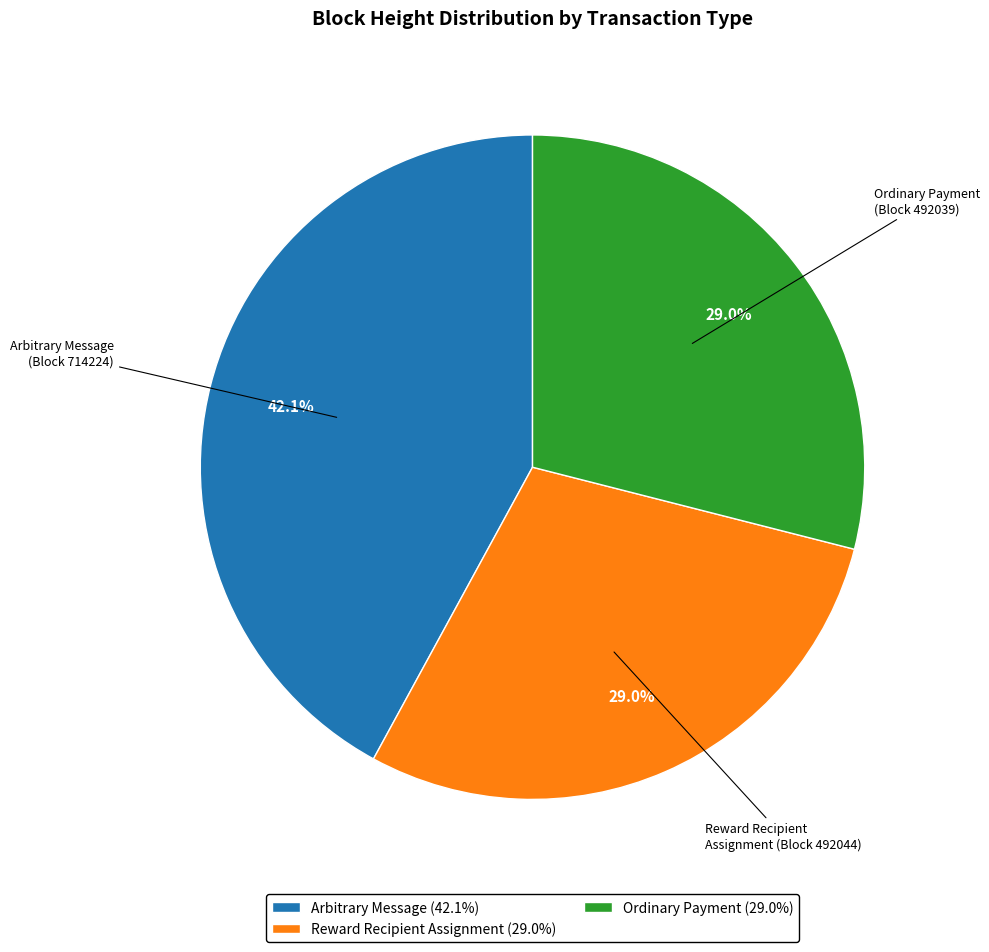

Approximately how many times larger is the value at Reward Recipient Assignment (29.0%) compared to Ordinary Payment (29.0%)?

1.0